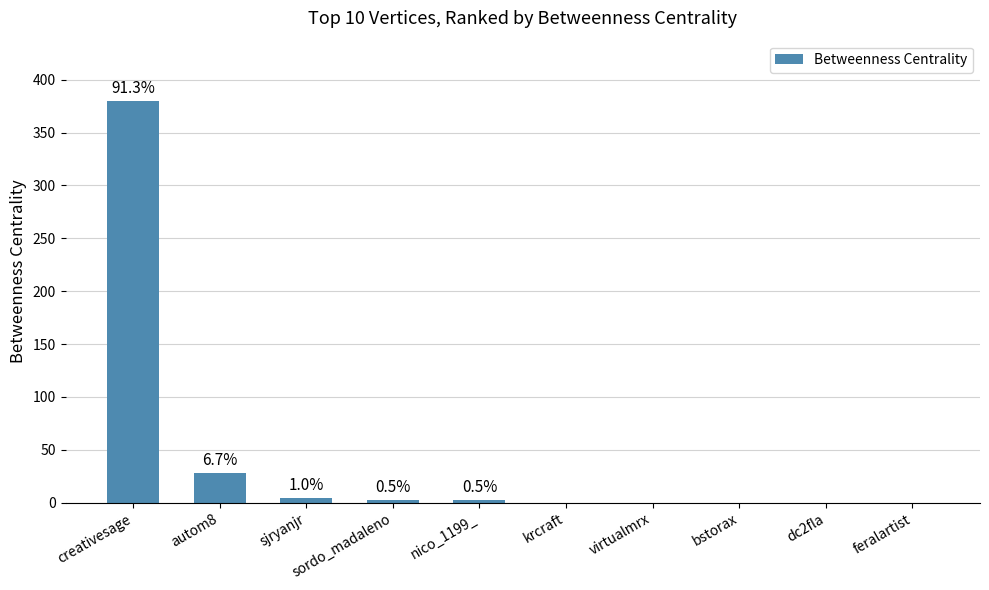

What is the maximum value shown in the chart?

380